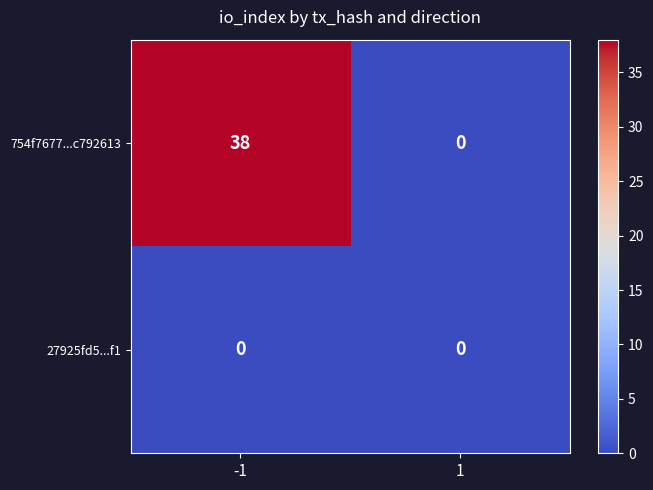

Rank the series at -1 from lowest to highest value.

27925fd5...f1, 754f7677...c792613